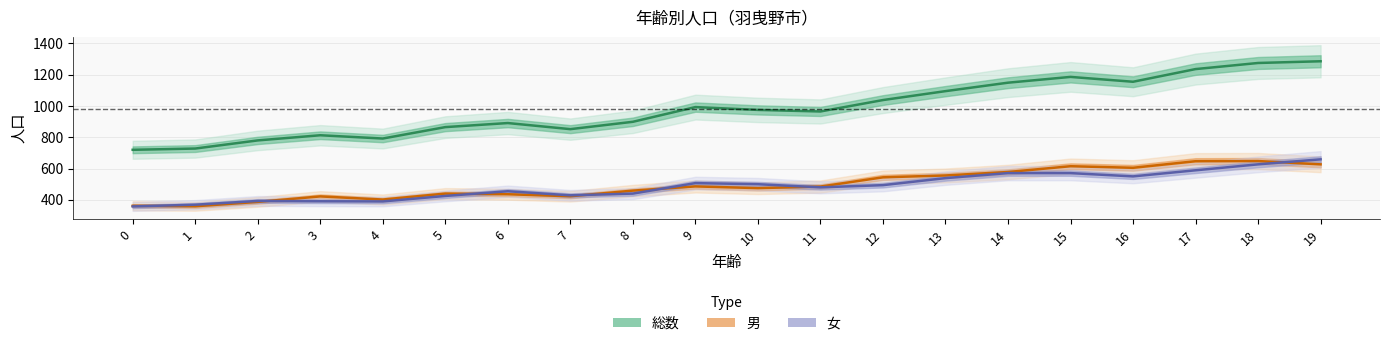

What is the difference between the maximum and minimum values in the 女 series?

301